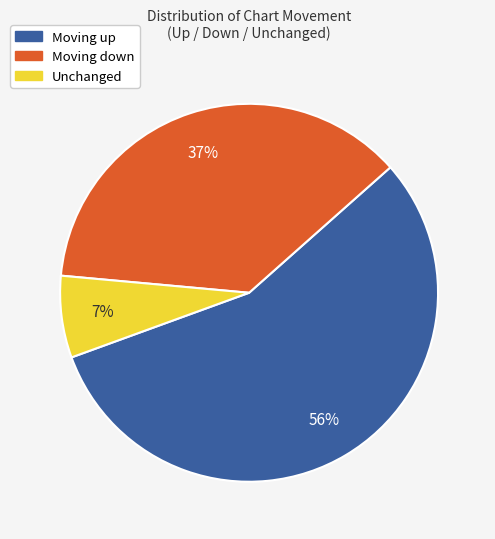

How many segments does this pie chart have?

3